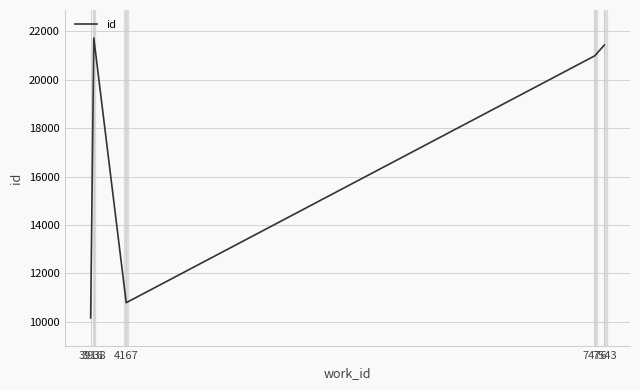

Rank the categories by value from lowest to highest.

3916, 4167, 7476, 7543, 3938